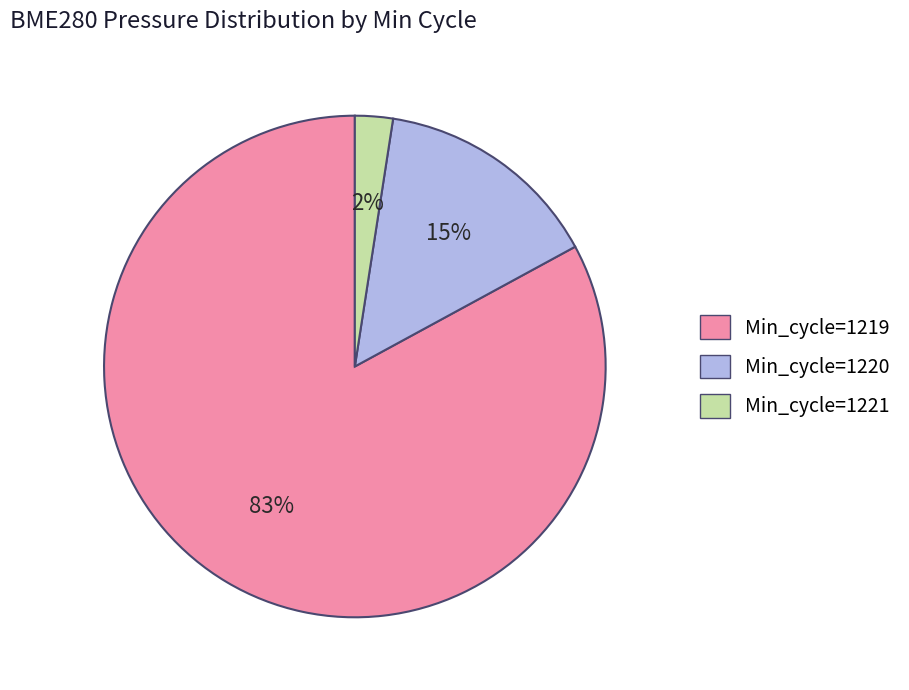

Which has a higher value, Min_cycle=1219 or Min_cycle=1221?

Min_cycle=1219